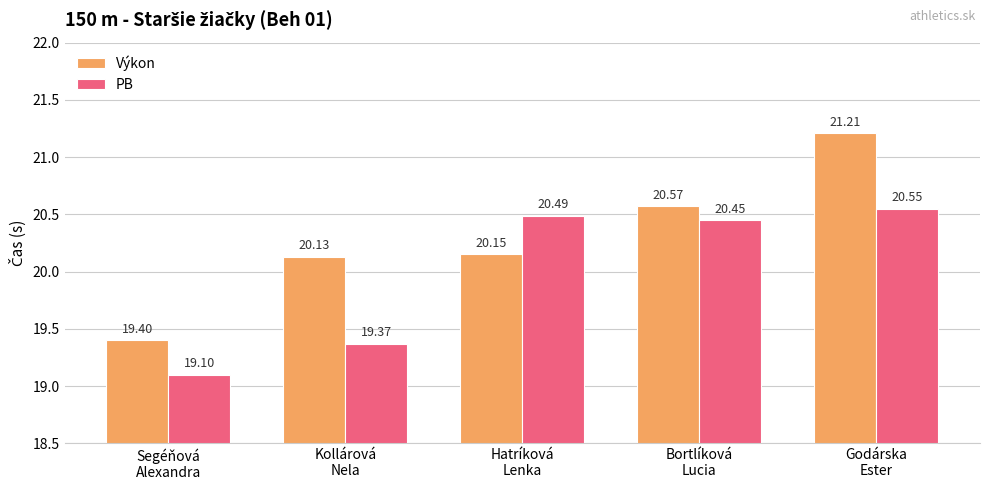

What is the difference between the highest and lowest values at Hatríková
Lenka?

0.3